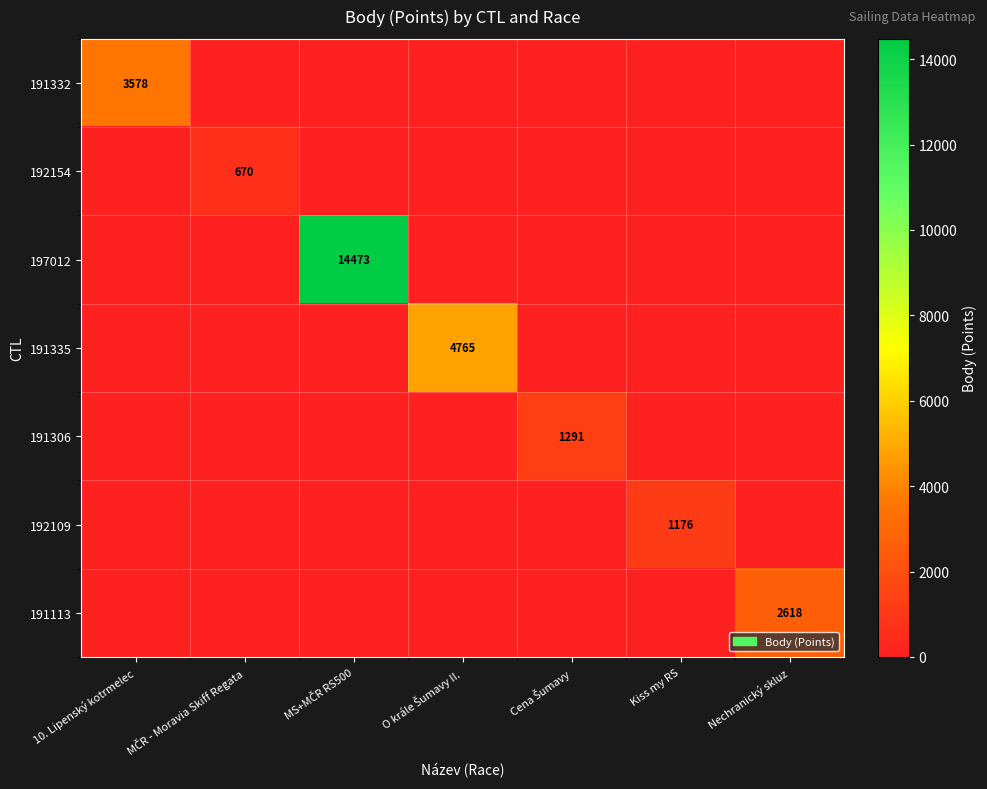

Between MS+MČR RS500 and Nechranický skluz, which series saw the biggest shift?

197012